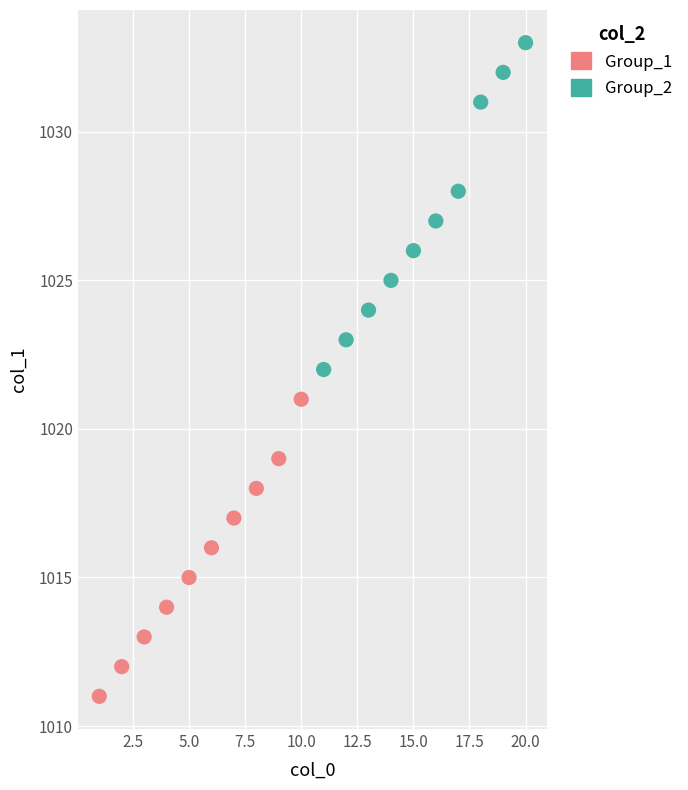

Which series contains the lowest Y value?

Group_1